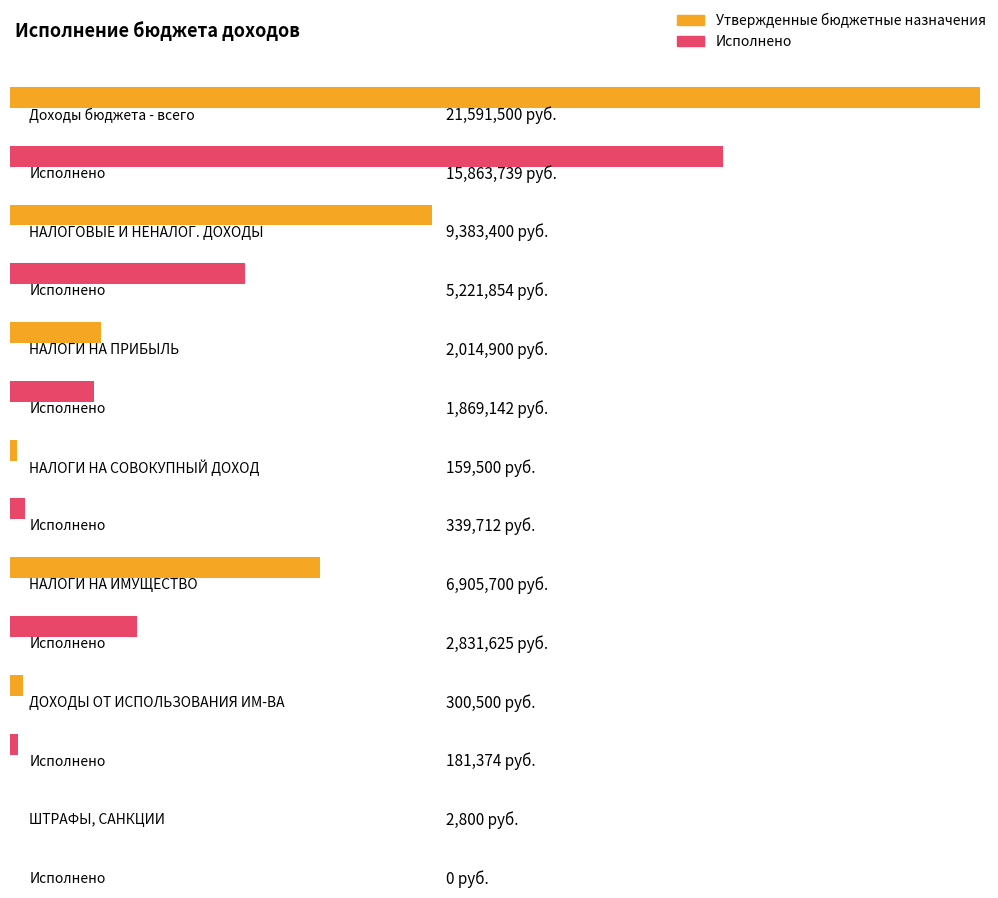

What are all the series names shown in the legend?

Утвержденные бюджетные назначения, Исполнено